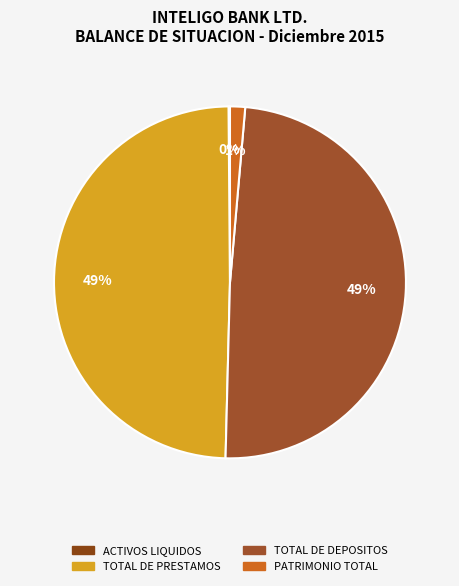

Does any single category account for the majority?

No